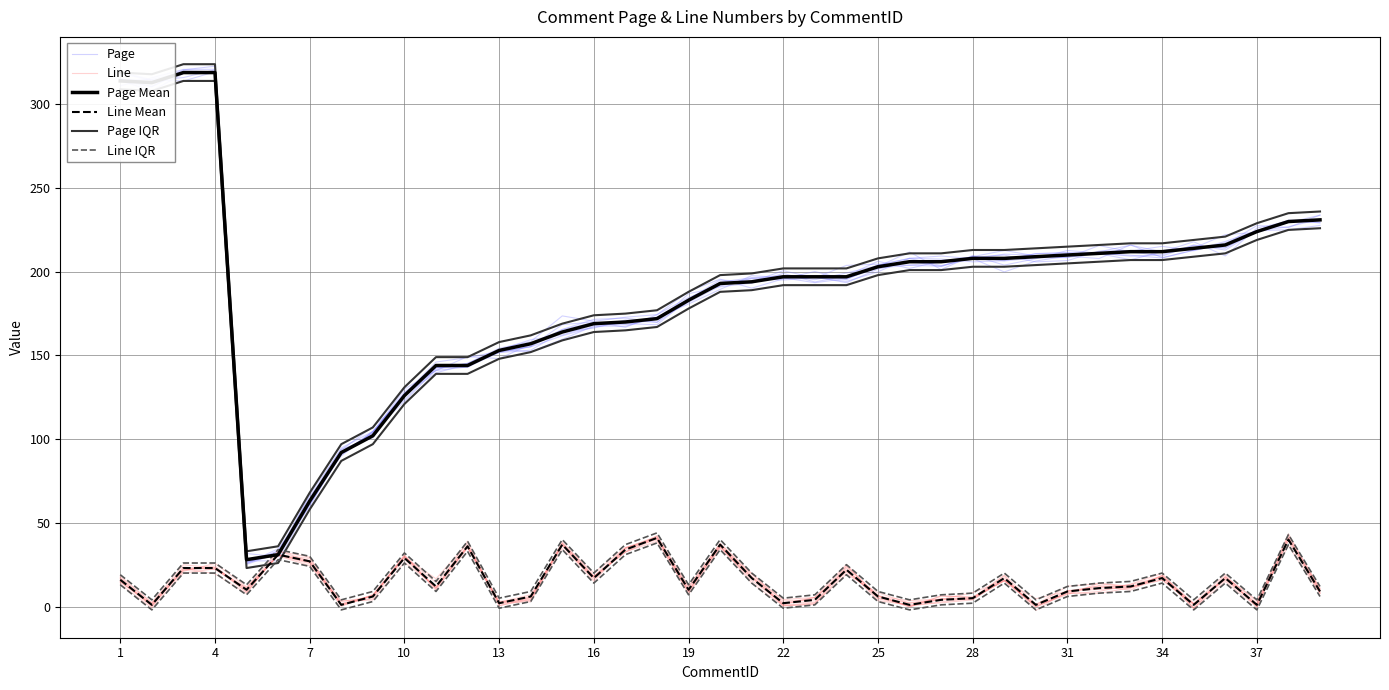

Reading left to right, extract all data points from this chart.

Page: 315.2	312.7	320.6	322.8	27.4	30.4	66.9	93.9	100.8	127.4	142.8	142.8	153.6	152.2	159.7	167.6	167.5	172.8	180.7	189.5	197.7	196.4	197.2	193.4	201.6	206.3	203.1	208.9	206.5	208.3	208.5	215.6	212.0	209.4	216.1	212.9	224.5	225.1	227.7
Line: 17.2	2.2	25.0	23.0	11.0	30.5	27.5	0.8	6.1	29.9	10.8	39.1	0.5	4.2	38.7	18.2	34.9	41.9	10.0	35.7	17.1	1.0	5.5	21.8	4.8	0.5	4.6	4.2	15.8	1.4	9.4	10.2	11.3	17.3	-1.2	14.9	-0.1	39.7	9.5
Page Mean: 314.0	313.0	319.0	319.0	28.0	31.0	63.0	92.0	102.0	126.0	144.0	144.0	153.0	157.0	164.0	169.0	170.0	172.0	183.0	193.0	194.0	197.0	197.0	197.0	203.0	206.0	206.0	208.0	208.0	209.0	210.0	211.0	212.0	212.0	214.0	216.0	224.0	230.0	231.0
Line Mean: 16.0	1.0	23.0	23.0	10.0	31.0	27.0	1.0	6.0	29.0	12.0	36.0	2.0	6.0	37.0	17.0	34.0	41.0	10.0	37.0	17.0	2.0	4.0	22.0	6.0	1.0	4.0	5.0	17.0	1.0	9.0	11.0	12.0	17.0	1.0	17.0	1.0	40.0	9.0
Page IQR: 319.0	318.0	324.0	324.0	33.0	36.0	68.0	97.0	107.0	131.0	149.0	149.0	158.0	162.0	169.0	174.0	175.0	177.0	188.0	198.0	199.0	202.0	202.0	202.0	208.0	211.0	211.0	213.0	213.0	214.0	215.0	216.0	217.0	217.0	219.0	221.0	229.0	235.0	236.0
Line IQR: 19.0	4.0	26.0	26.0	13.0	34.0	30.0	4.0	9.0	32.0	15.0	39.0	5.0	9.0	40.0	20.0	37.0	44.0	13.0	40.0	20.0	5.0	7.0	25.0	9.0	4.0	7.0	8.0	20.0	4.0	12.0	14.0	15.0	20.0	4.0	20.0	4.0	43.0	12.0